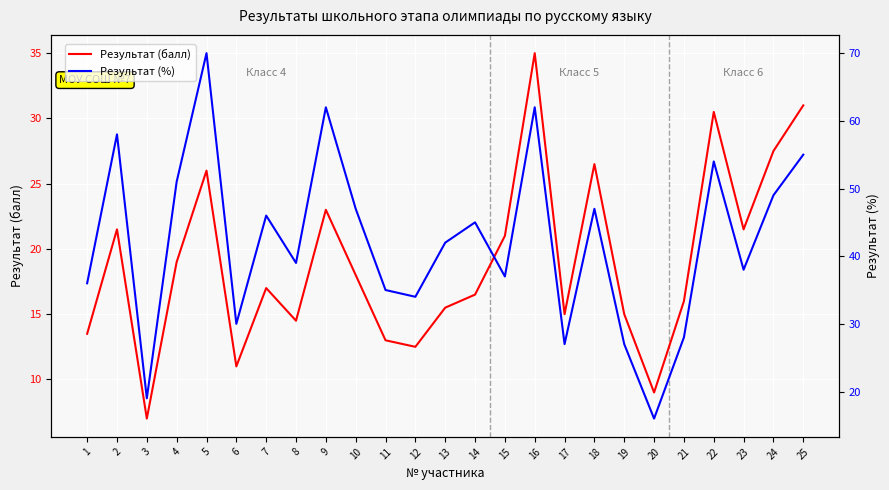

Is the value of Результат (балл) at 13 greater than the value of Результат (%) at 5?

No